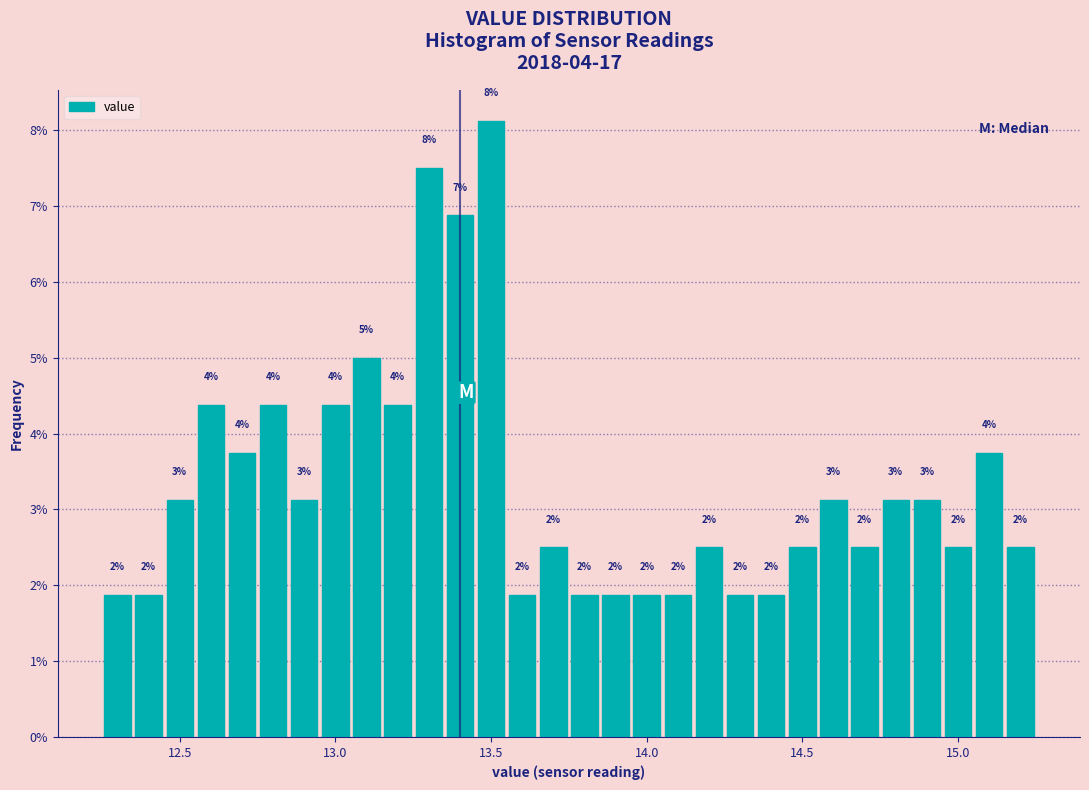

Read against the x-axis, roughly where is the centre of the tallest bar?

13.50